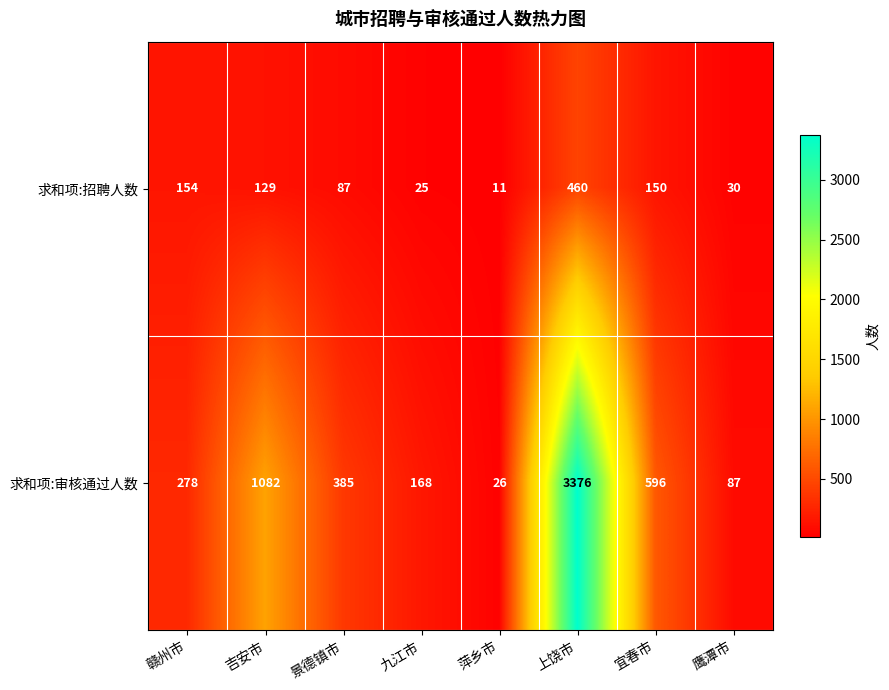

What is the approximate value of 求和项:审核通过人数 at 鹰潭市, to the nearest 50?

100